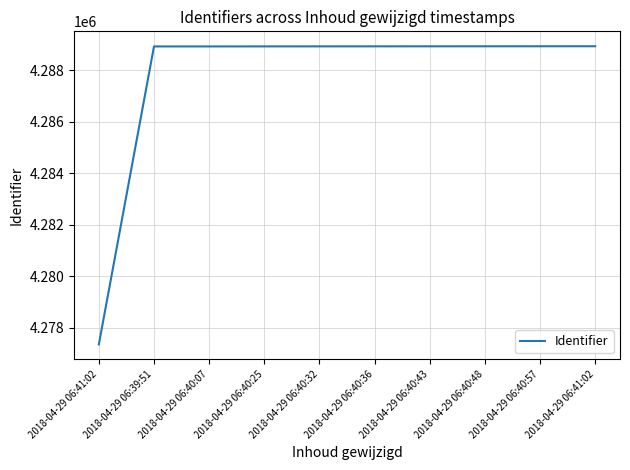

What is the label of the 2nd point from the right?

2018-04-29 06:40:57